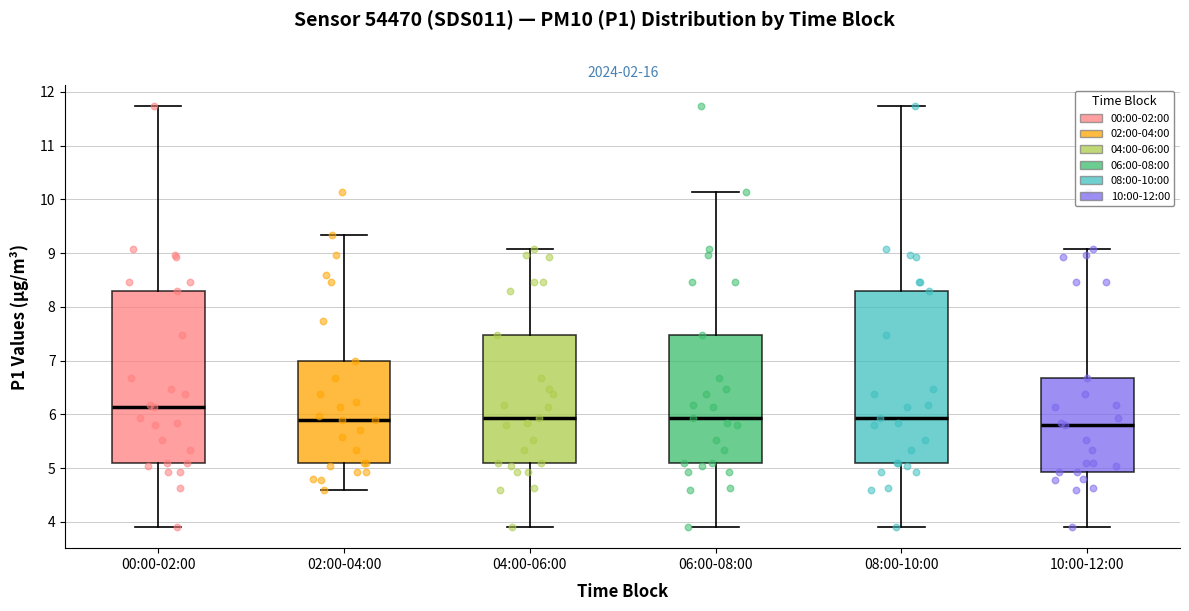

Which box has the lowest median line?

10:00-12:00